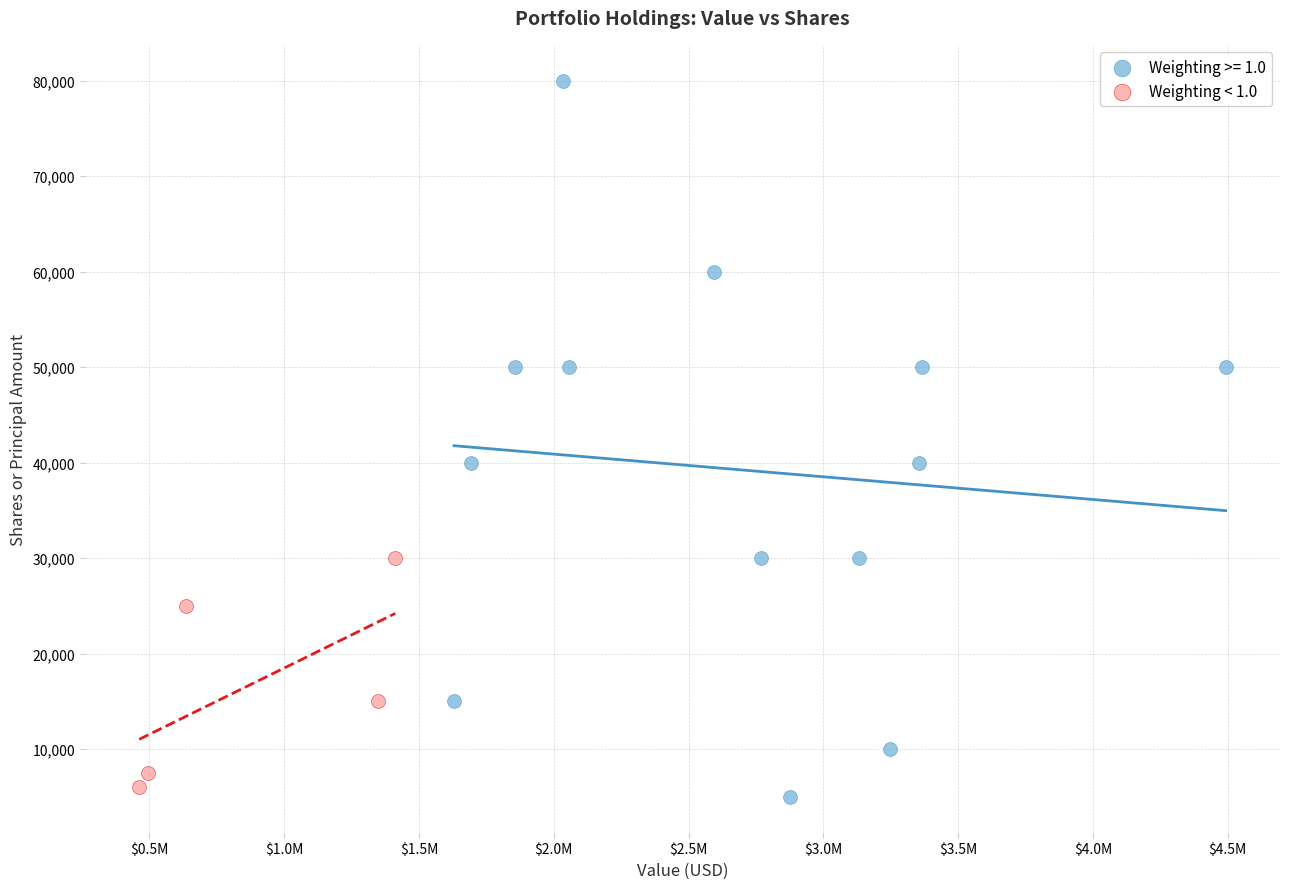

Which series has the largest Y range (max minus min)?

Weighting >= 1.0